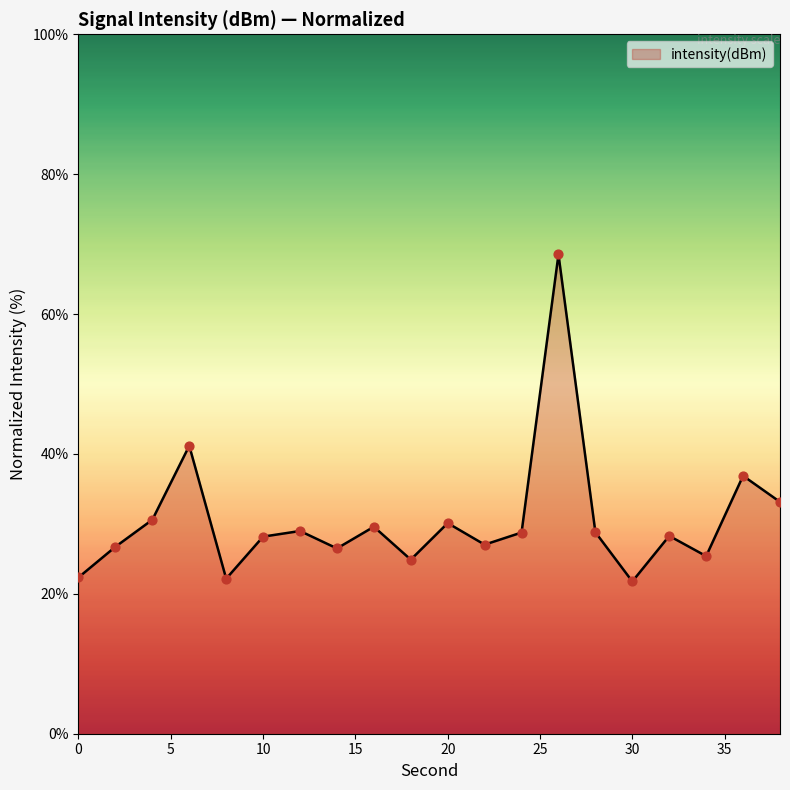

What is the difference between the maximum and minimum values?

46.8